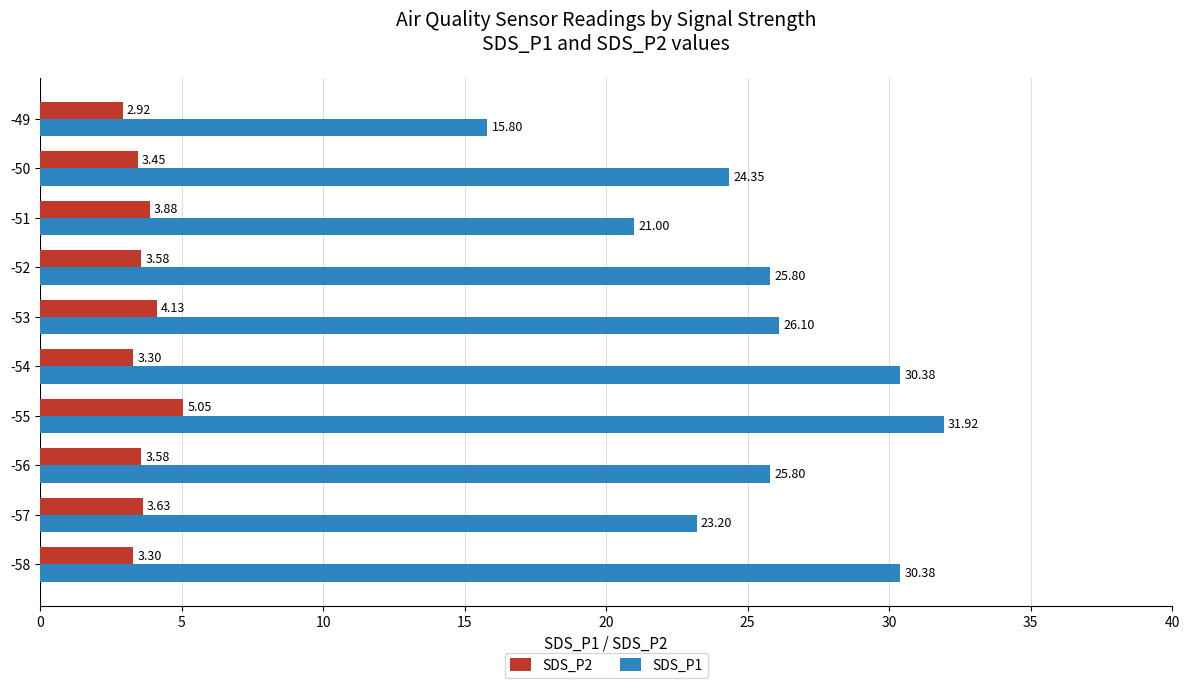

Which series has the widest spread of values?

SDS_P1